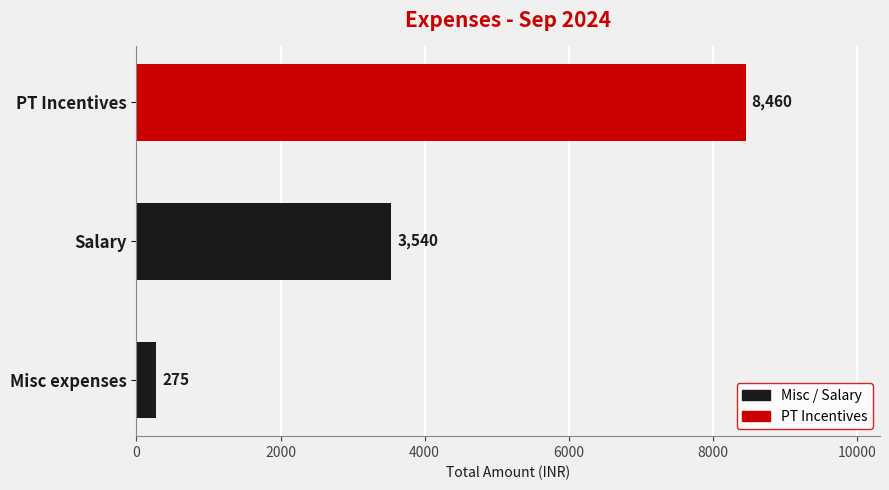

List the labels in order of value, largest first.

PT Incentives, Salary, Misc expenses